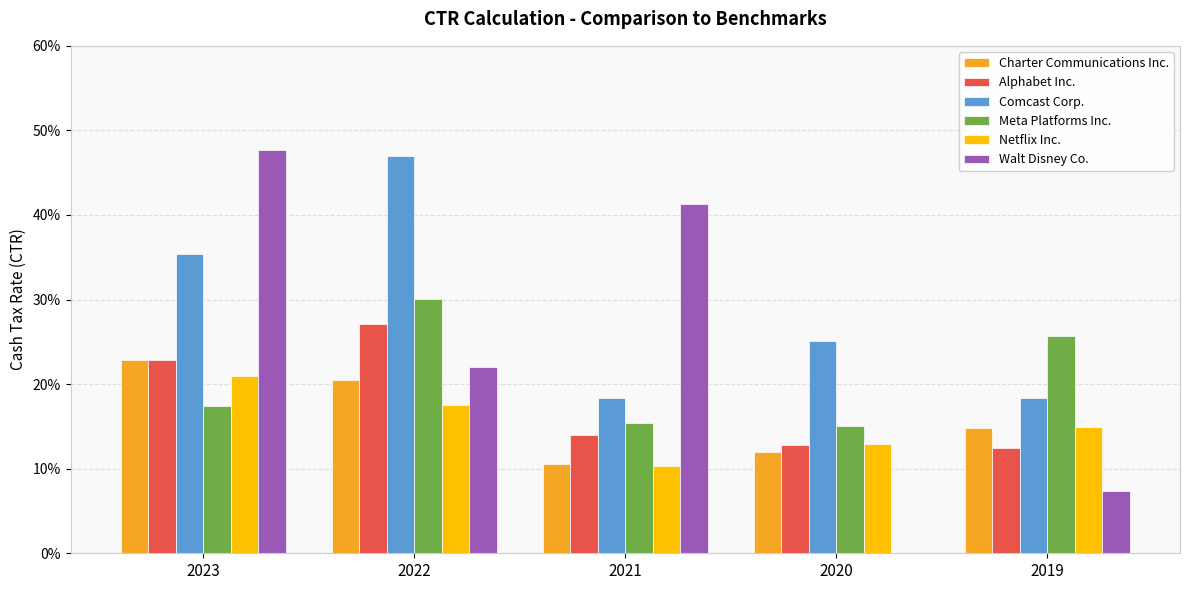

Are the bars grouped side by side (vs. stacked)?

Yes